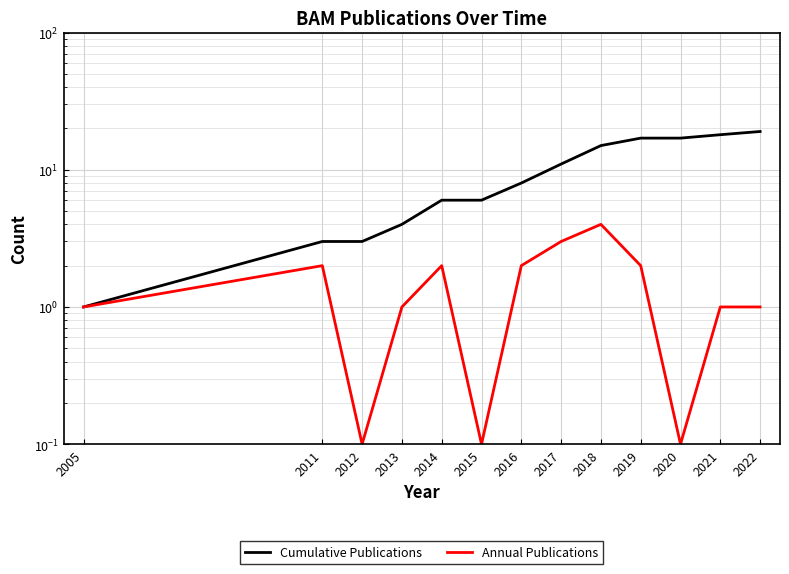

True or false: Cumulative Publications and Annual Publications cross at least once.

False